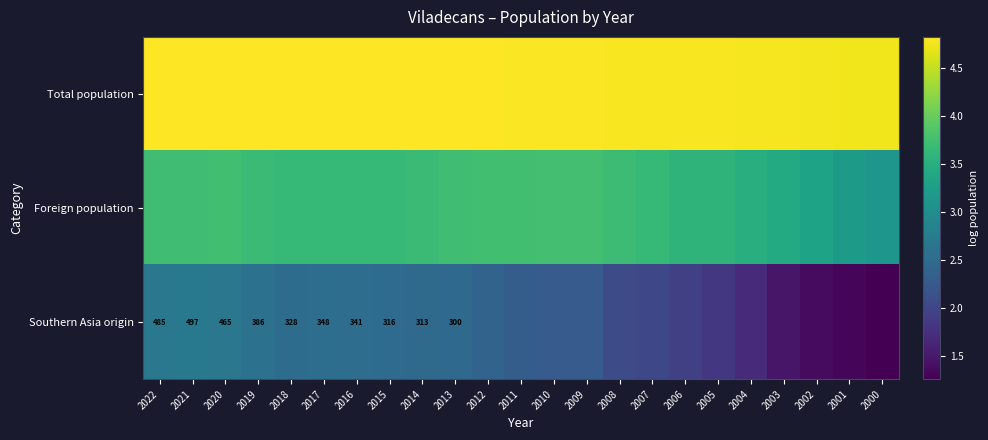

What value does the Southern Asia origin series have at 2003?

1.5